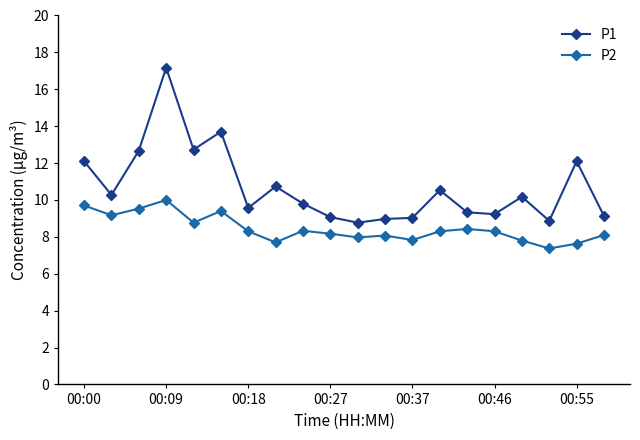

Which series has the largest range (max minus min)?

P1